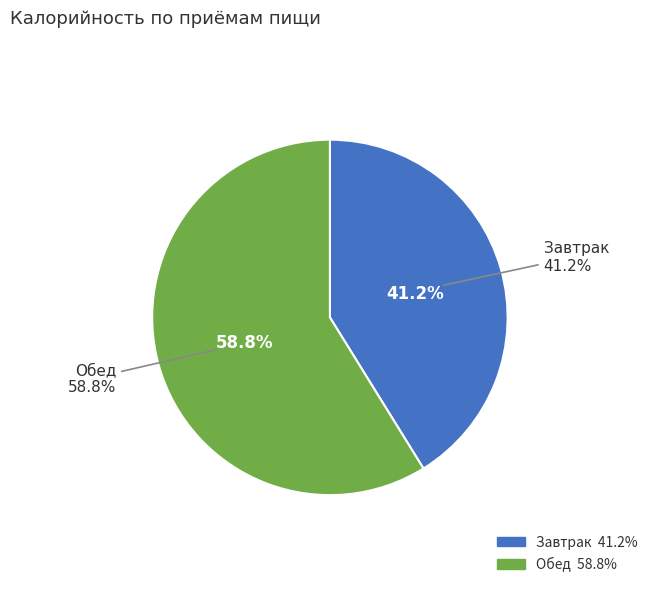

Which slice represents more than half of the pie?

Обед